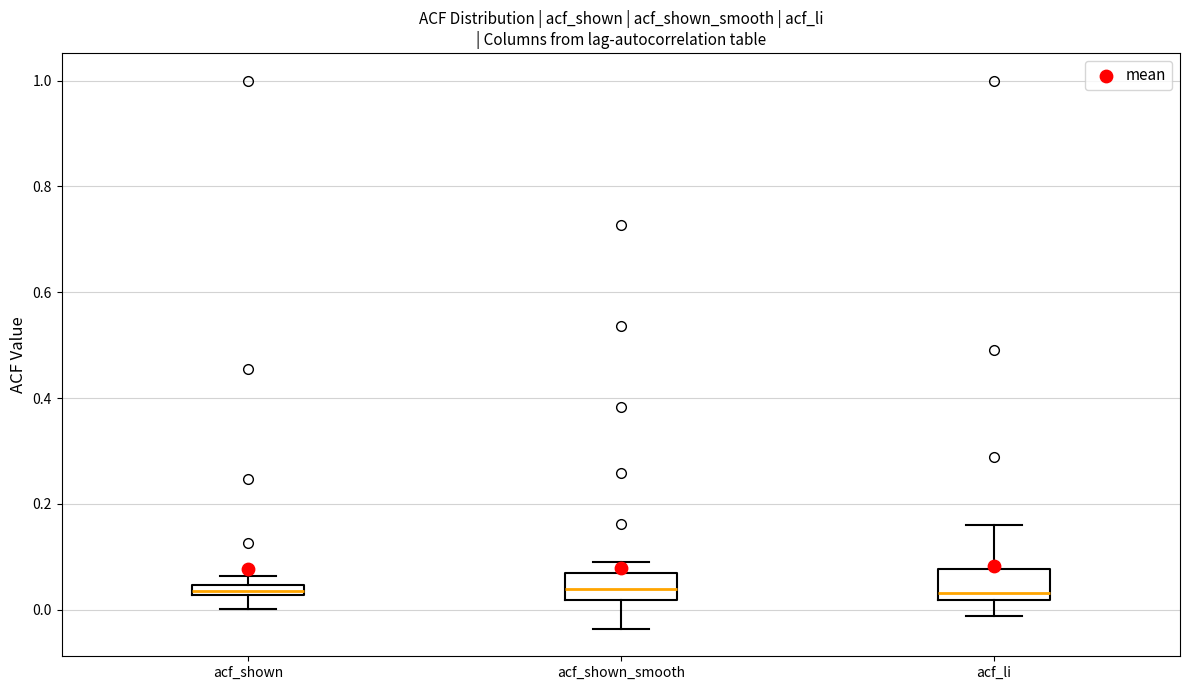

Where is the lower edge of the box for acf_shown_smooth on the y-axis? The values are not printed on the chart, so give them approximately, as read against the axis.

0.02